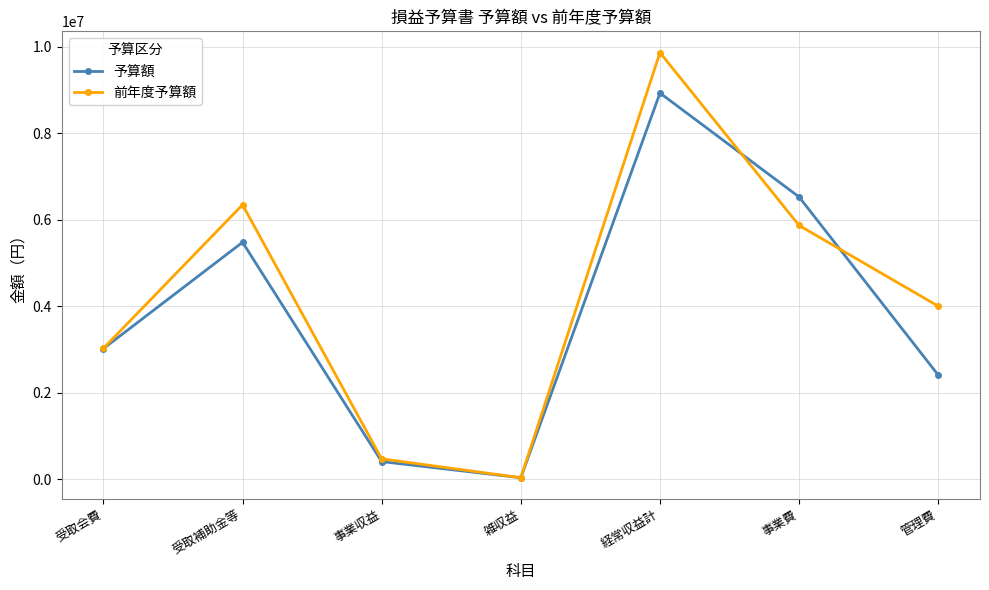

List the labels in order of 予算額 value, largest first.

経常収益計, 事業費, 受取補助金等, 受取会費, 管理費, 事業収益, 雑収益